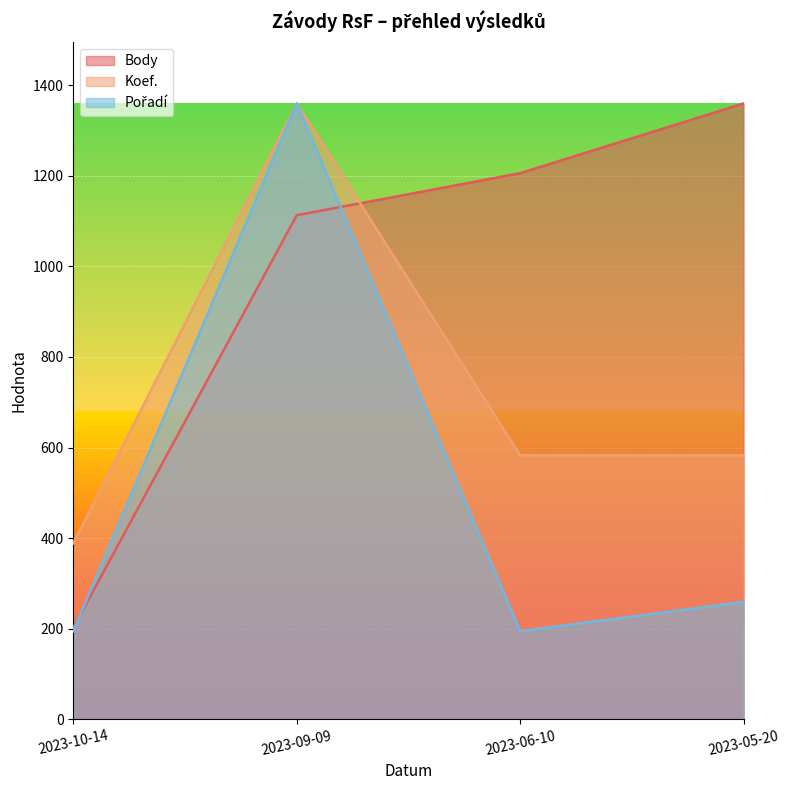

Rank the series by their average value, from lowest to highest.

Pořadí, Koef., Body